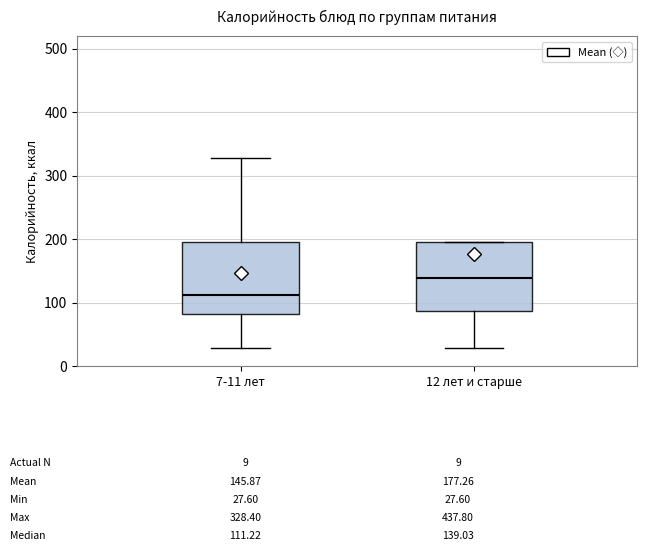

Which box has the lowest median line?

7-11 лет